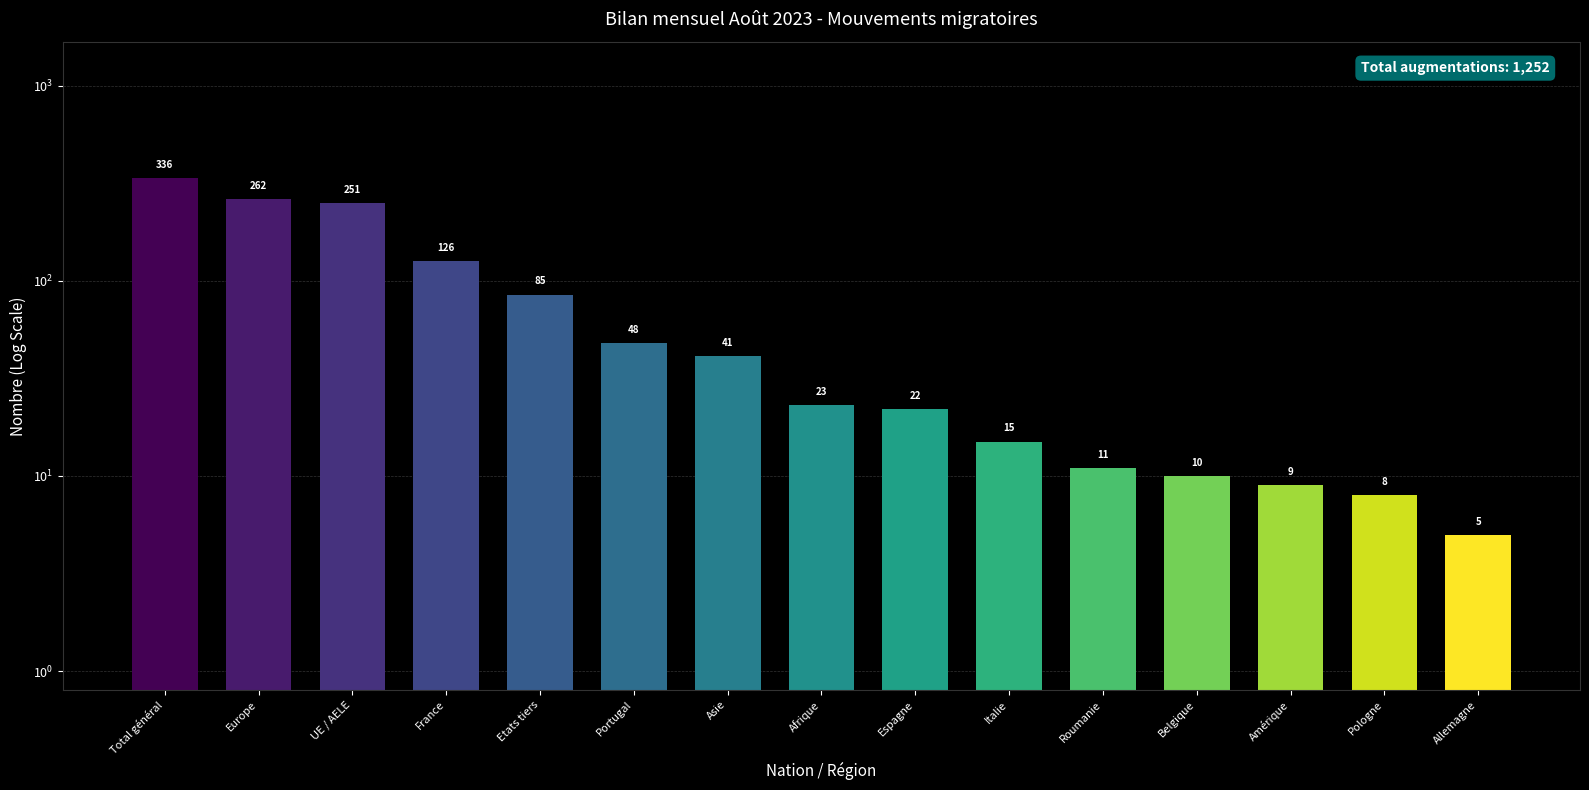

What is the ratio of the value at UE / AELE to the value at Amérique?

27.9